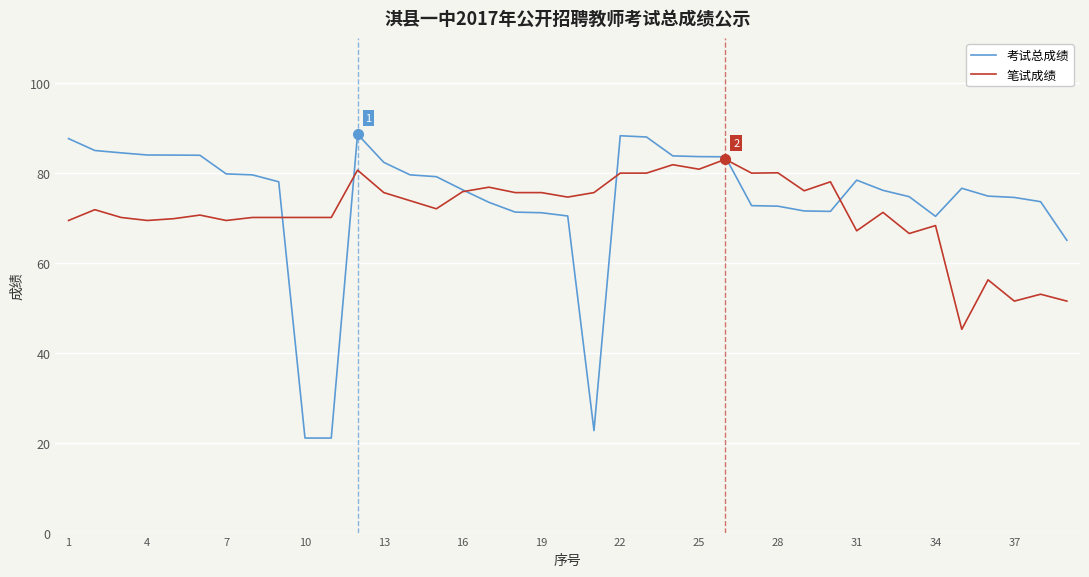

What is the maximum value for 考试总成绩?

88.6